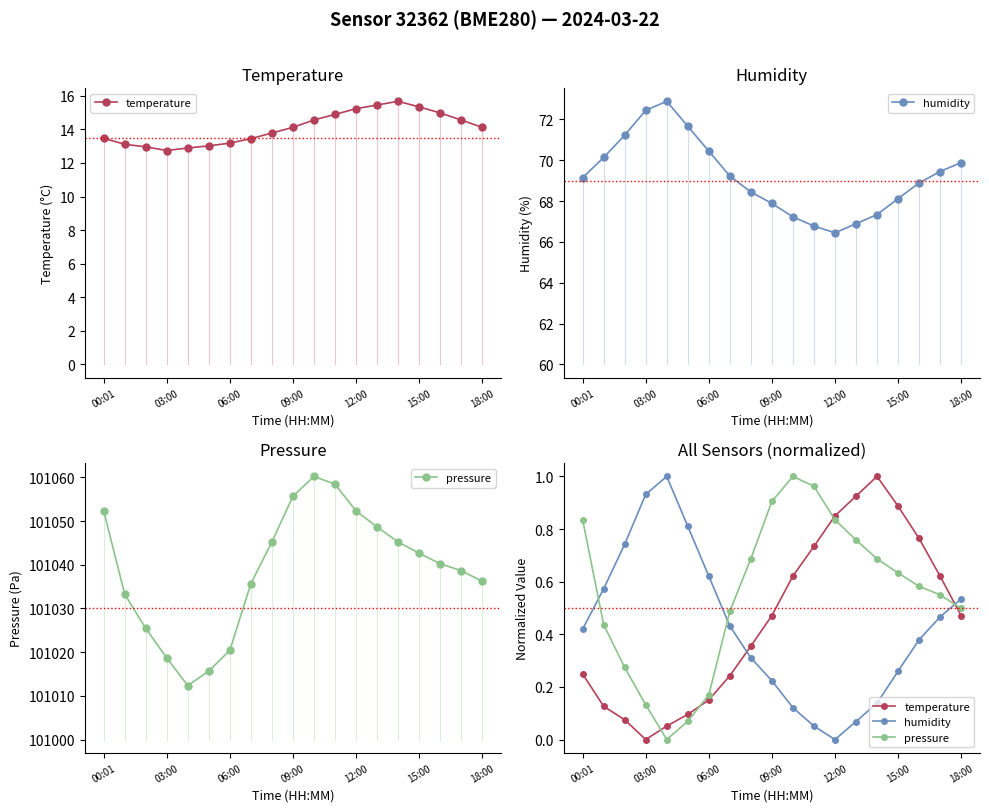

What are all the series names shown in the legend?

temperature, humidity, pressure